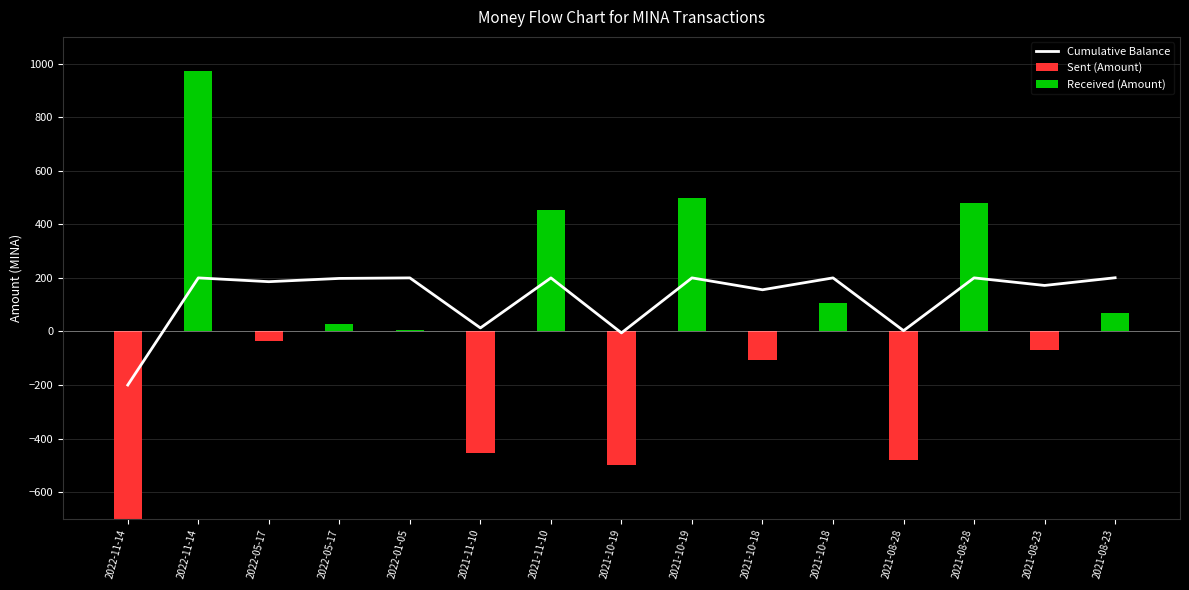

Between 2022-05-17 and 2021-08-28, which is larger?

2022-05-17